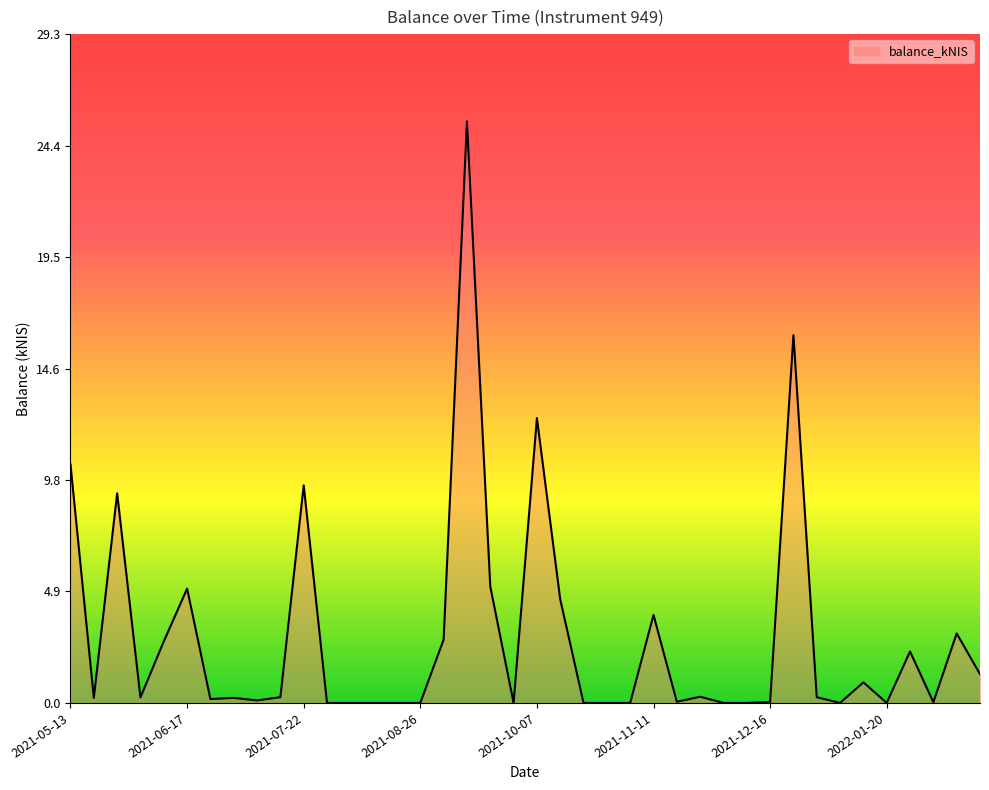

How many distinct data groups are displayed?

1